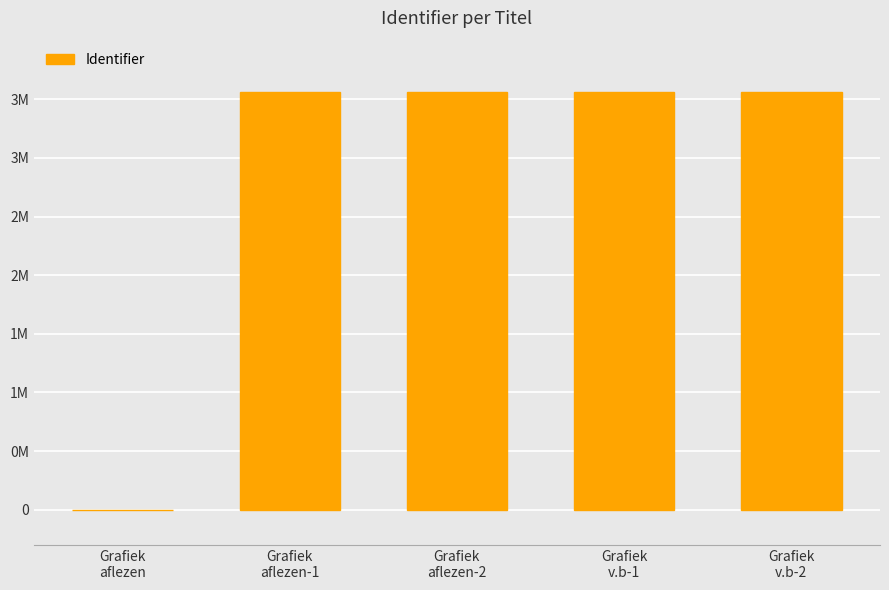

Where does the data first go above 3559006?

Grafiek
v.b-1